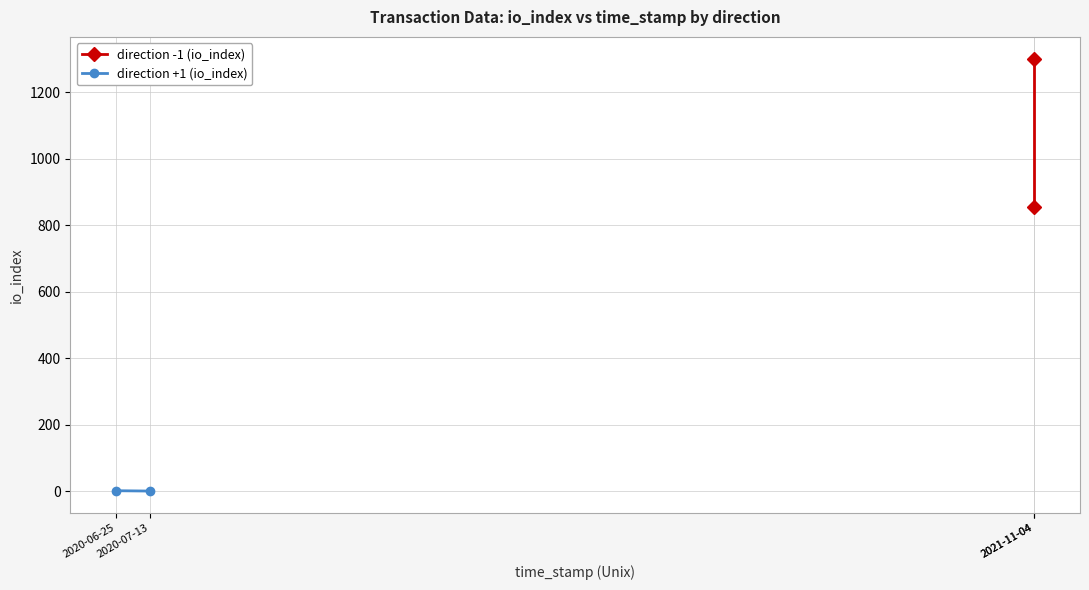

Reading right to left, extract all data points from this chart.

direction -1 (io_index): 1301	855
direction +1 (io_index): 0	1